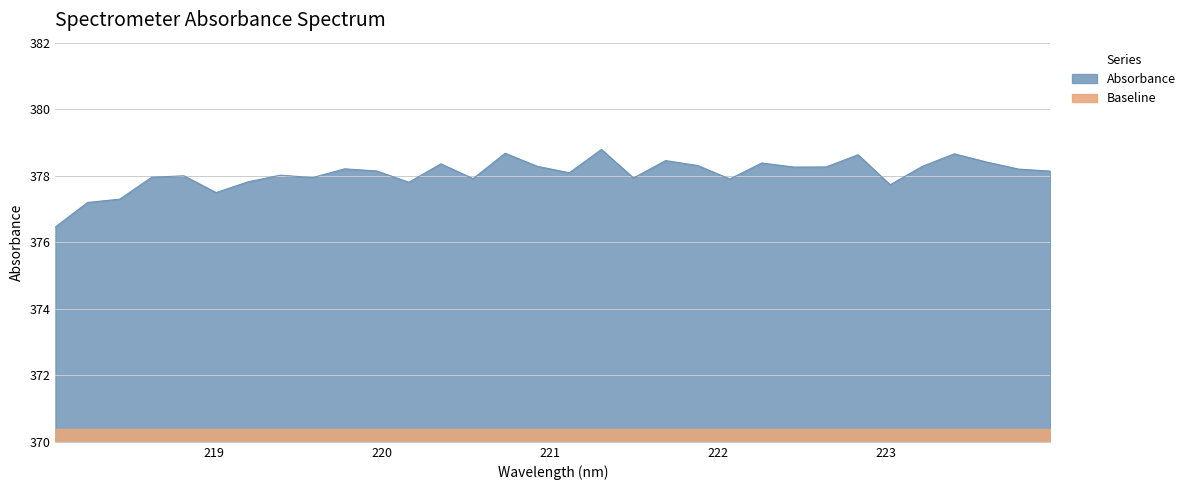

What is the average value?

378.1